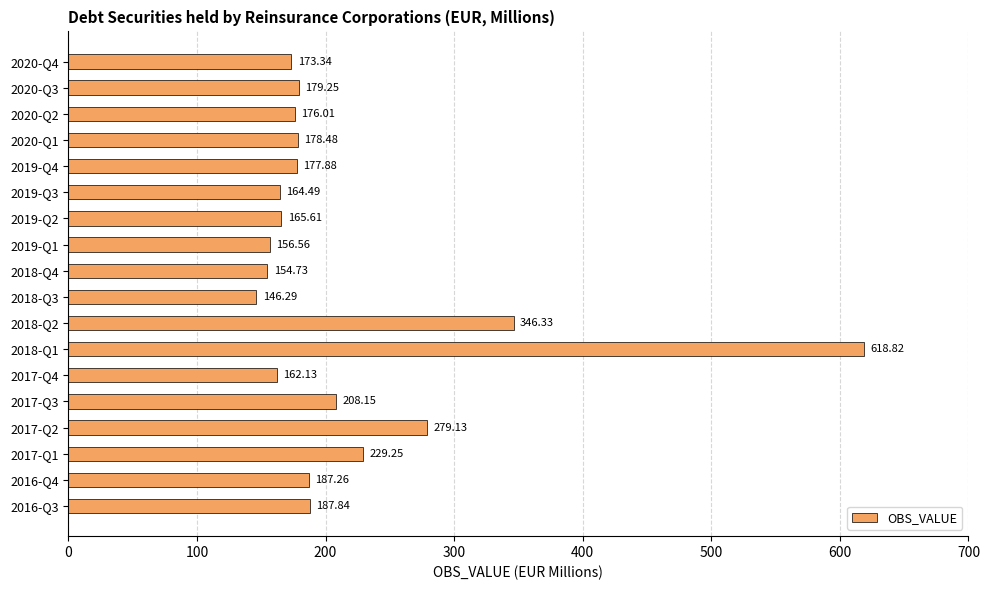

How many values are below 178?

9